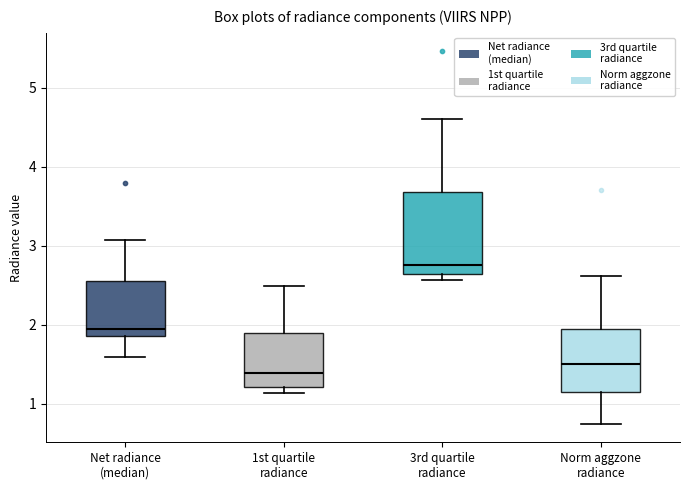

Which box is the tallest, from its lower edge to its upper edge?

3rd quartile radiance